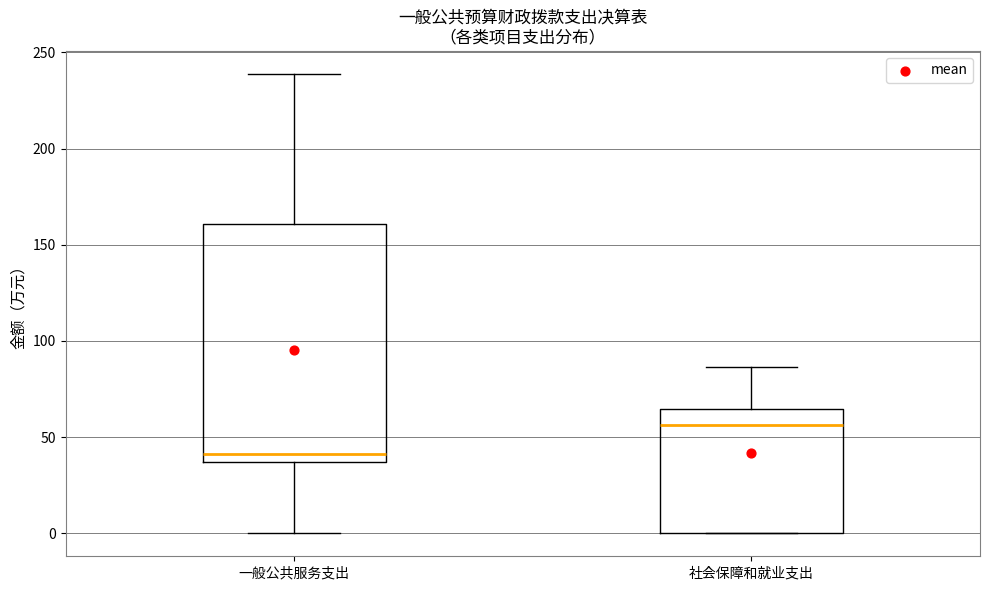

Which box's median line is the lowest?

一般公共服务支出